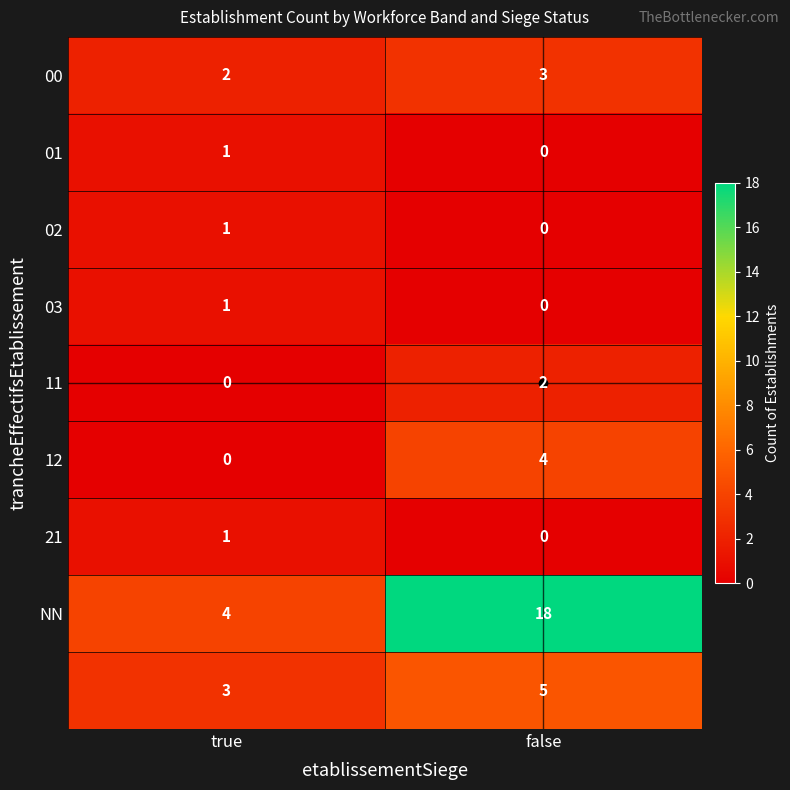

What is the maximum value shown in the chart?

18